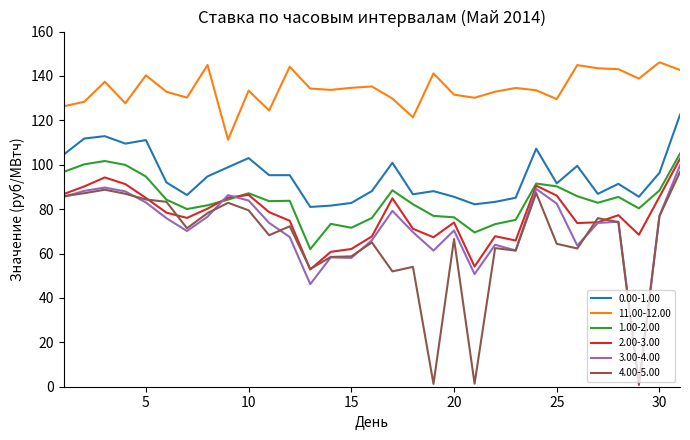

True or false: 11.00-12.00 and 1.00-2.00 cross at least once.

False